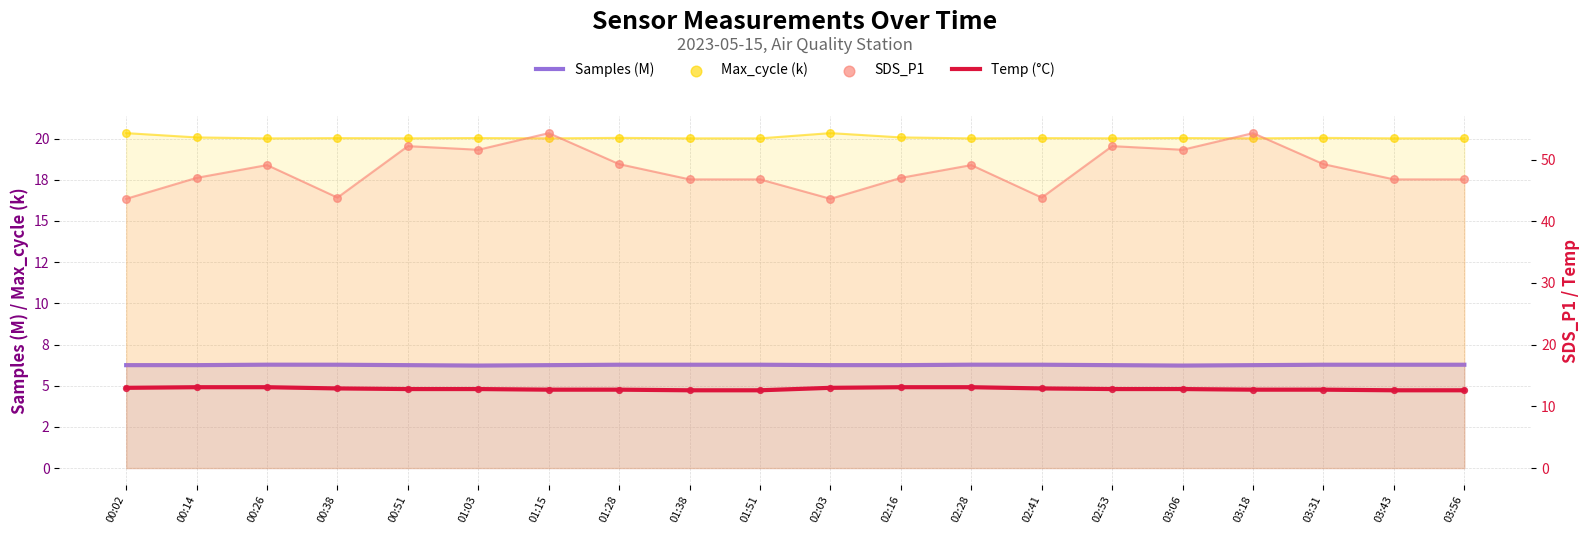

Which series has the largest Y range (max minus min)?

SDS_P1